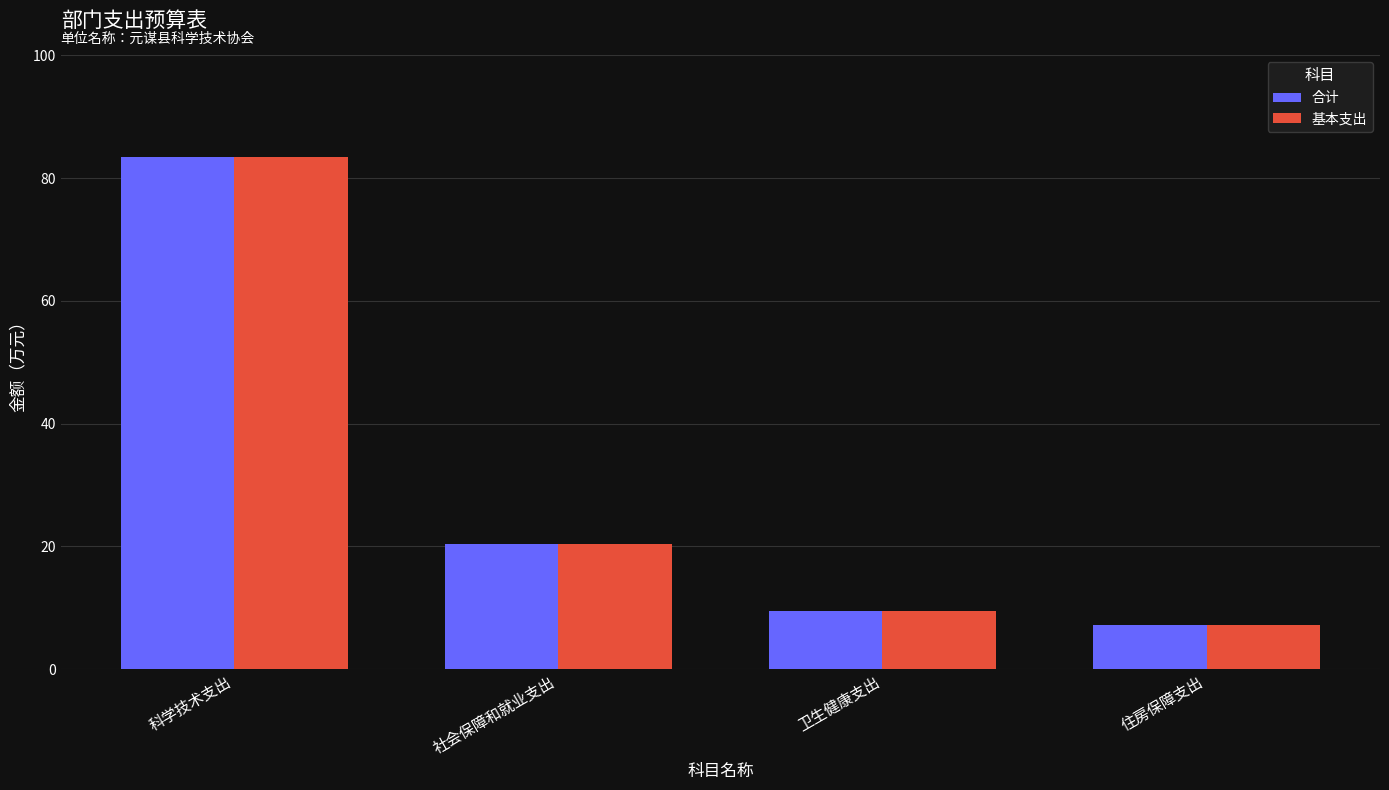

Where does the 基本支出 series first go above 20?

科学技术支出